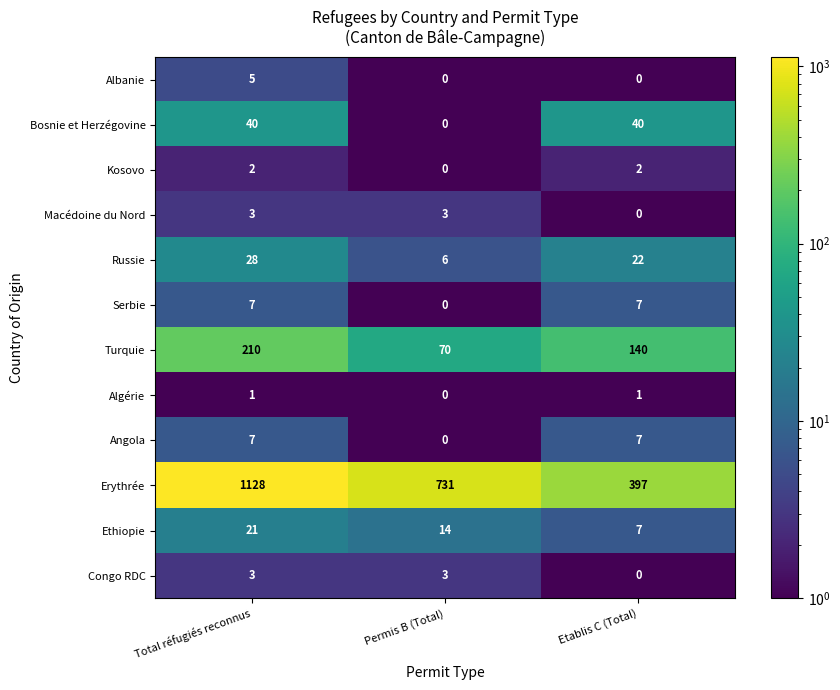

What is the maximum value for Bosnie et Herzégovine?

40